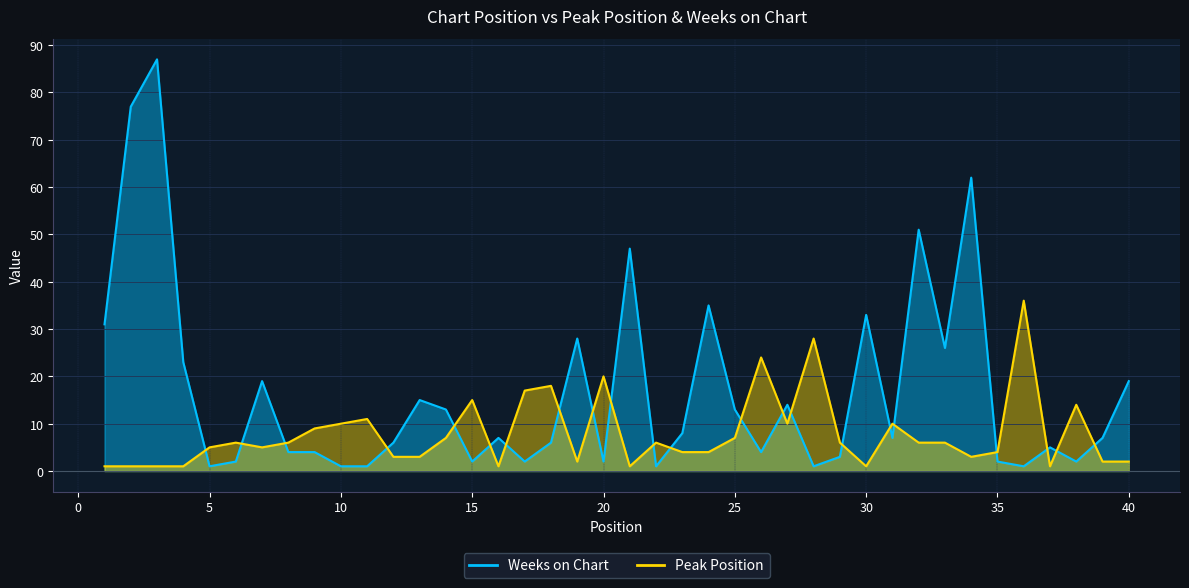

Reading left to right, what are all the values shown in this chart?

Peak Position: 1=1	2=1	3=1	4=1	5=5	6=6	7=5	8=6	9=9	10=10	11=11	12=3	13=3	14=7	15=15	16=1	17=17	18=18	19=2	20=20	21=1	22=6	23=4	24=4	25=7	26=24	27=10	28=28	29=6	30=1	31=10	32=6	33=6	34=3	35=4	36=36	37=1	38=14	39=2	40=2
Weeks on Chart: 1=31	2=77	3=87	4=23	5=1	6=2	7=19	8=4	9=4	10=1	11=1	12=6	13=15	14=13	15=2	16=7	17=2	18=6	19=28	20=2	21=47	22=1	23=8	24=35	25=13	26=4	27=14	28=1	29=3	30=33	31=7	32=51	33=26	34=62	35=2	36=1	37=5	38=2	39=7	40=19